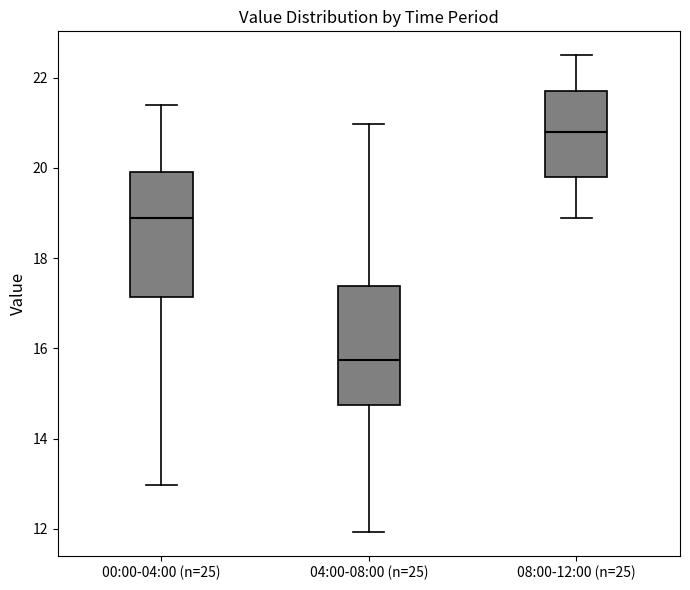

Which box's median line is the highest?

08:00-12:00 (n=25)